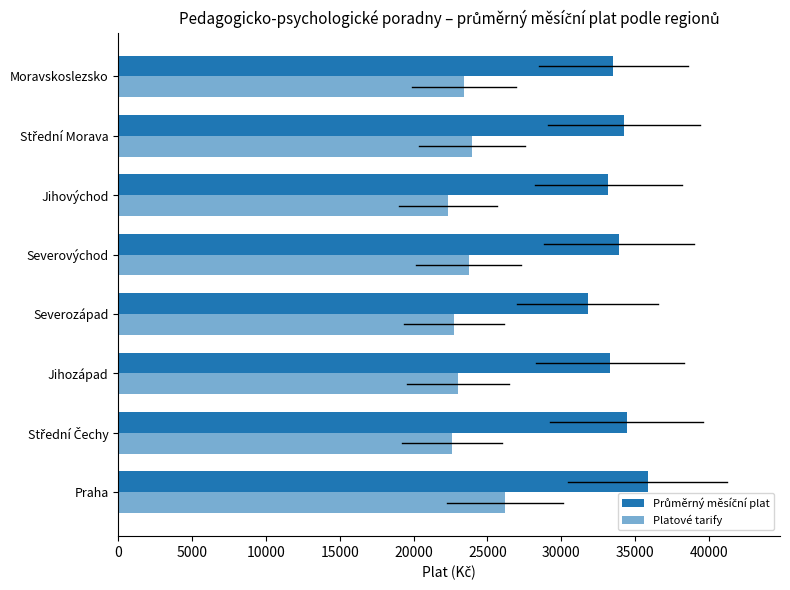

Count the number of categories in the chart.

8